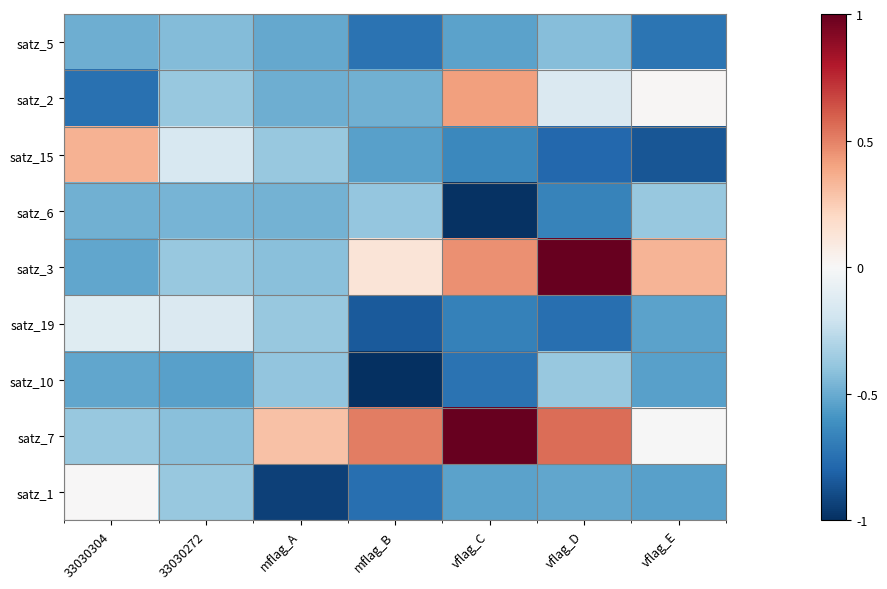

Which series has the largest total across all categories?

satz_7